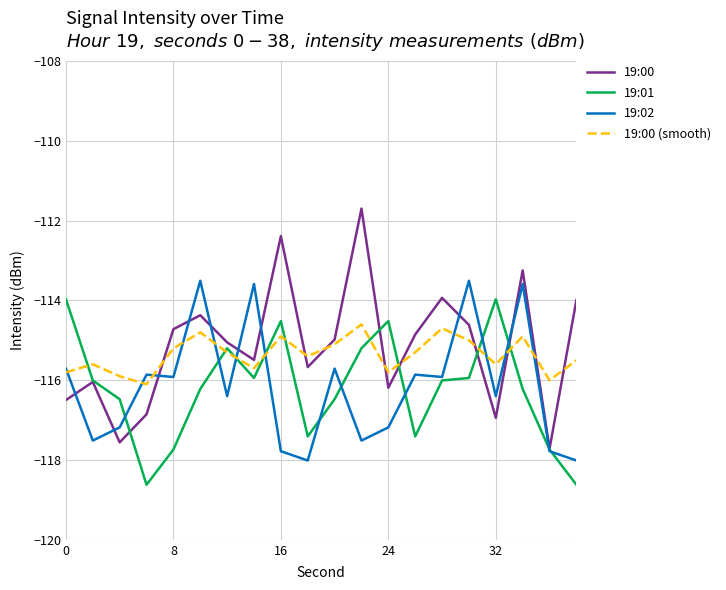

What is the minimum value shown in the chart?

-118.6